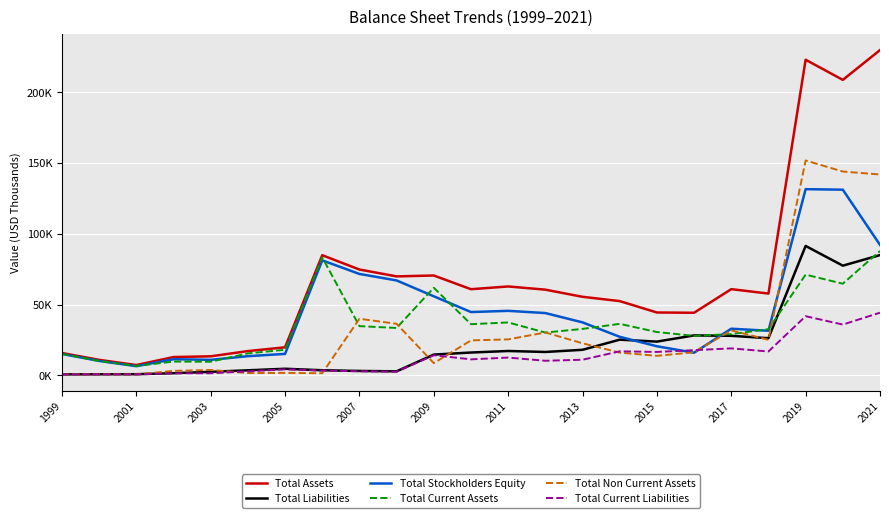

Reading right to left, what are all the values shown in this chart?

Total Assets: 229867	208801	223033	57803	60932	44246	44428	52486	55515	60566	62831	60885	70575	69948	74796	84905	19840	17159	13470	12947	7311	10970	15823
Total Liabilities: 85007	77521	91460	26269	27961	28244	23858	25231	18066	16539	17231	16140	14694	2863	3126	3621	4674	3587	2491	1534	826	758	684
Total Stockholders Equity: 92197	131205	131583	31534	32971	16002	20570	27255	37449	44027	45600	44745	55881	67085	71670	81284	15166	13572	10979	11413	6485	10212	15139
Total Current Assets: 87910	64767	71190	32660	29154	27908	30628	36409	32837	30262	37400	36171	61912	33502	34796	83391	18099	15532	9649	9763	6654	10192	15192
Total Non Current Assets: 141957	144034	151843	25143	31778	16338	13800	16077	22678	30304	25431	24714	8663	36446	40000	1514	1741	1627	3821	3184	657	778	631
Total Current Liabilities: 44288	35898	41808	16875	19074	17812	16556	16993	11049	10327	12572	11327	14233	2599	2904	3392	4245	2835	1469	1468	684	721	610